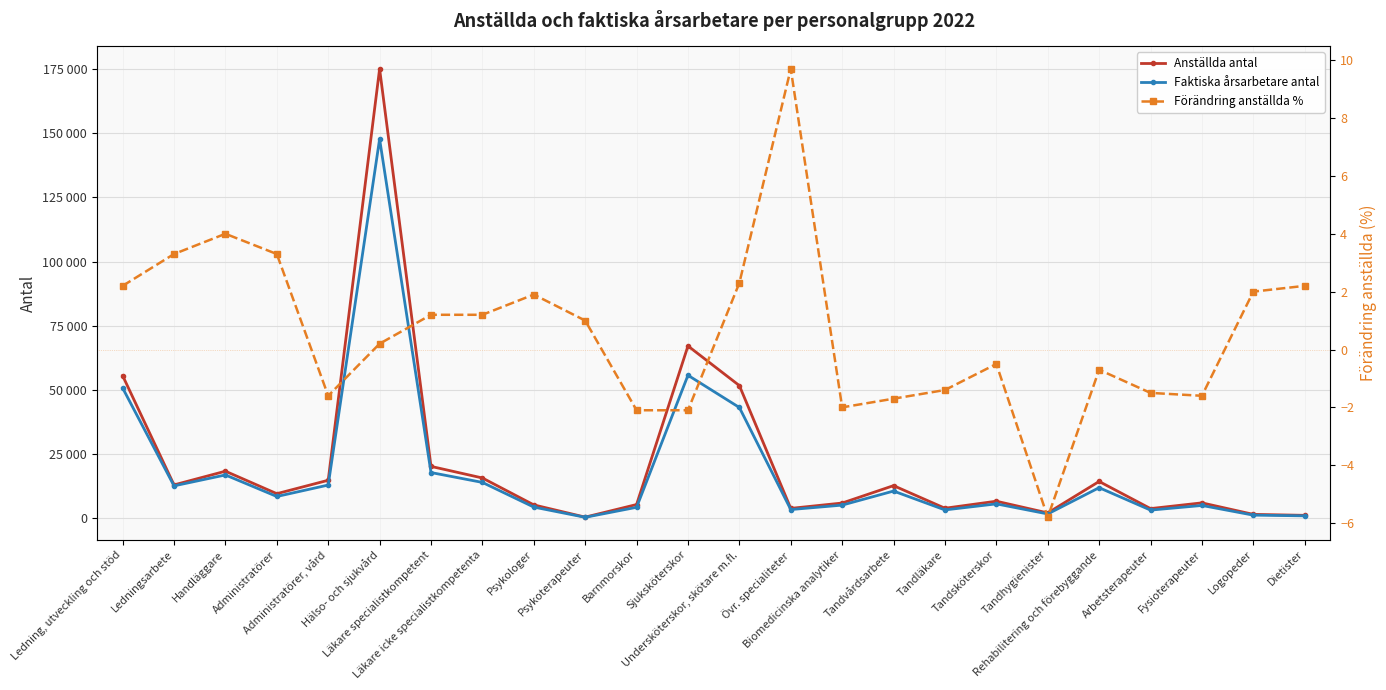

How many values in the Förändring anställda % series are below 1?

12